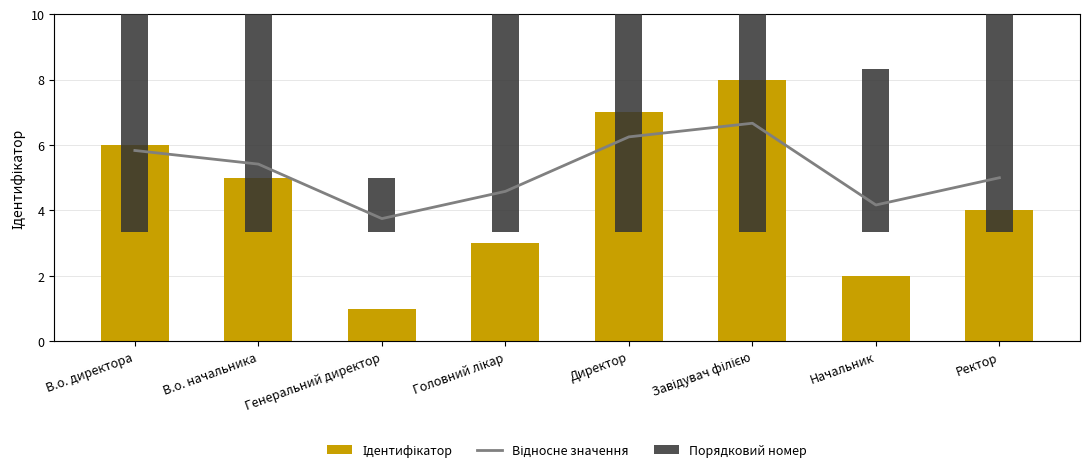

What is the sum of the Порядковий номер values at Ректор and Головний лікар?

6.0